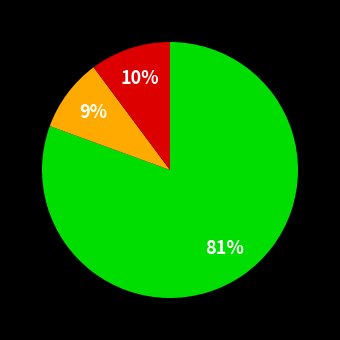

Is there any slice that represents more than half of the pie?

Yes